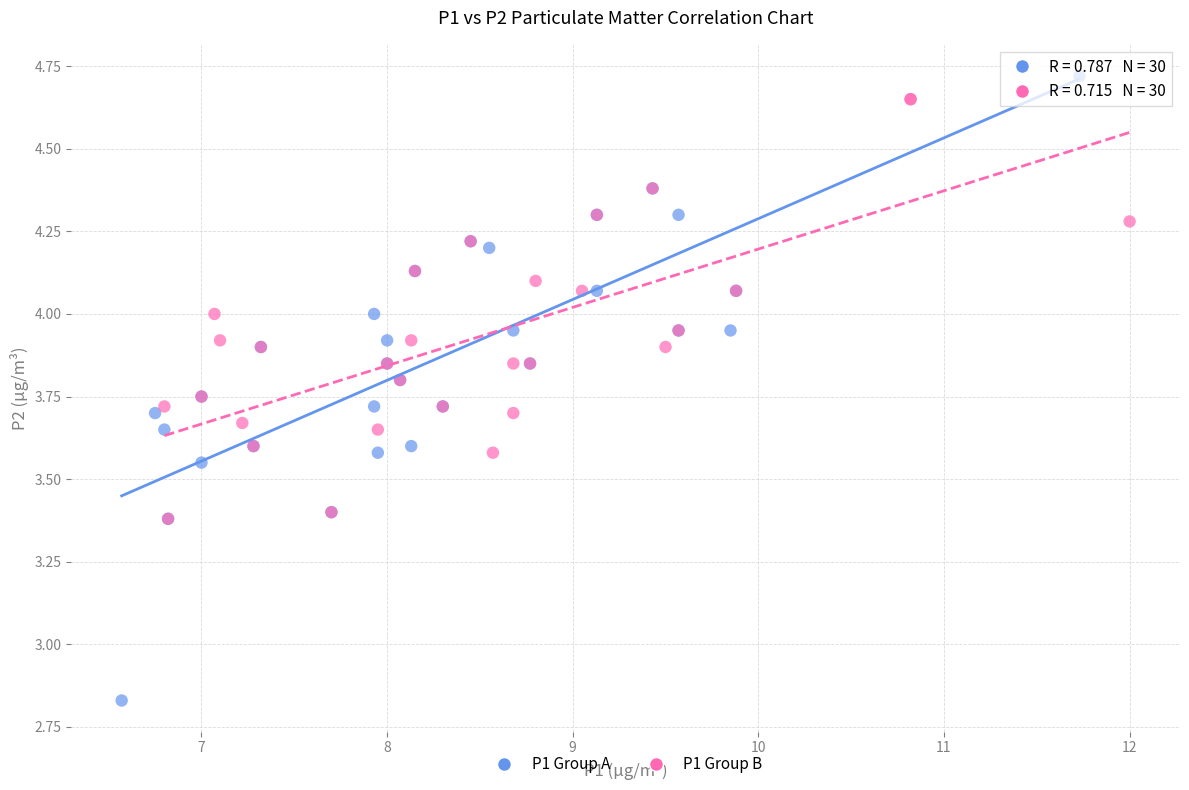

Which series has the widest spread of Y values?

P1 Group A